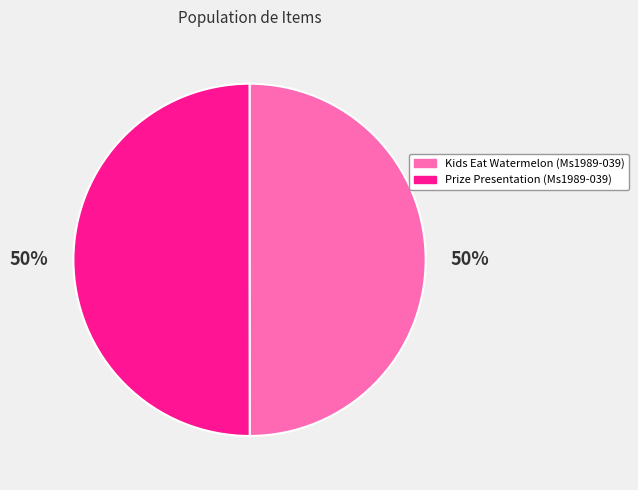

To the nearest percent, what portion does Prize Presentation (Ms1989-039) represent?

50%